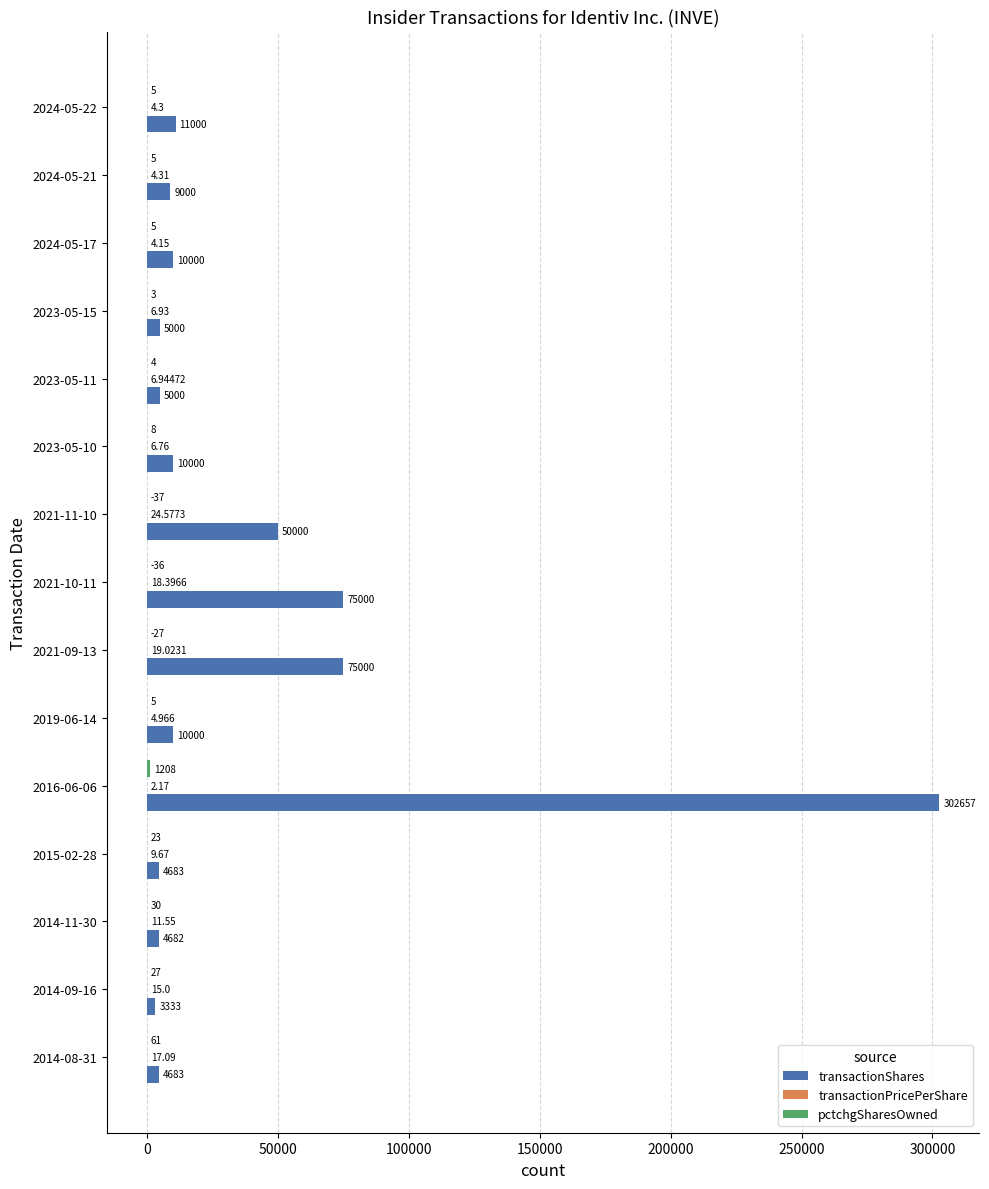

At which category is the sum across all series the highest?

2016-06-06